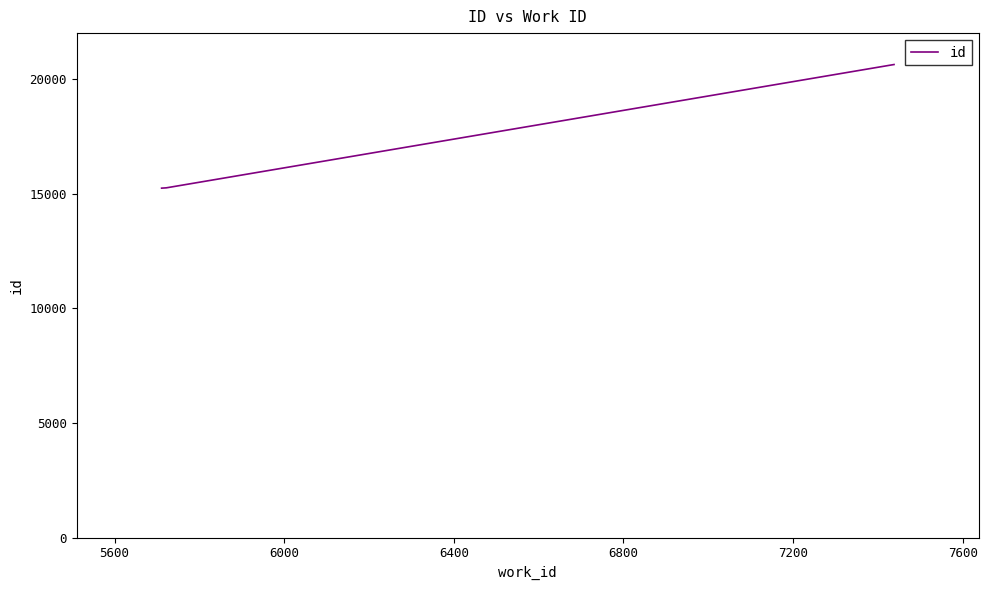

Count the number of categories in the chart.

3